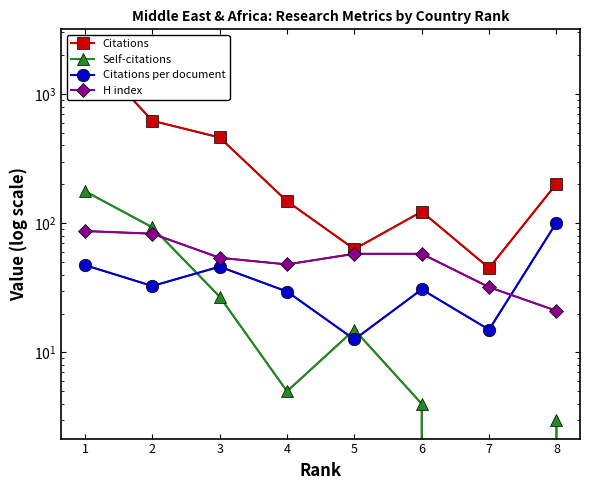

Reading right to left, list all the values displayed in this chart.

Citations: 202.0	45.0	123.0	63.0	148.0	461.0	621.0	2274.0
Self-citations: 3.0	0.0	4.0	15.0	5.0	27.0	93.0	177.0
Citations per document: 101.0	15.0	30.8	12.6	29.6	46.1	32.7	47.4
H index: 21.0	32.0	58.0	58.0	48.0	54.0	83.0	87.0